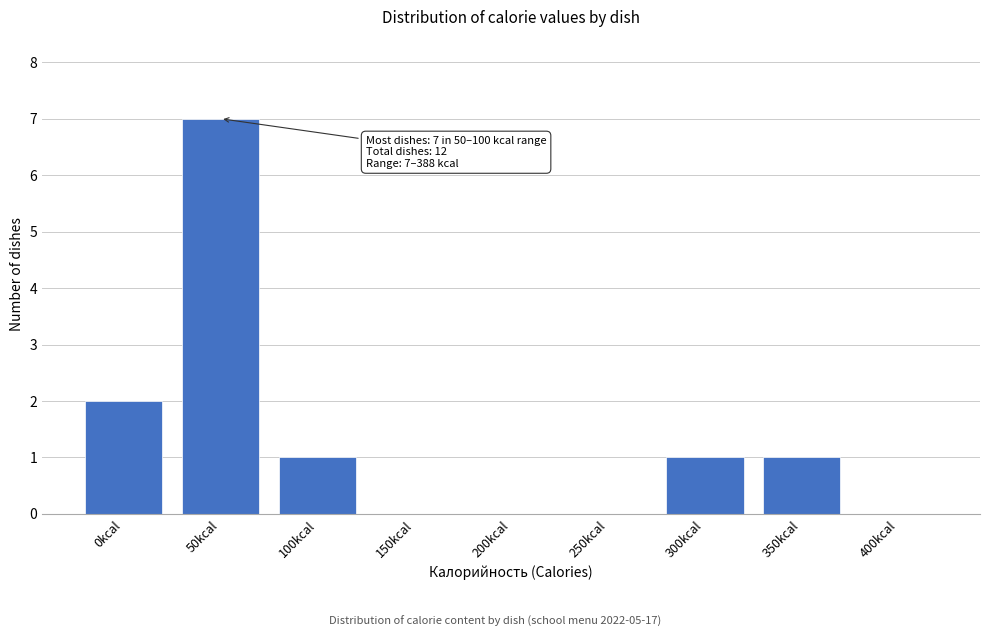

Reading left to right, transcribe all the data shown in this chart.

0kcal=2	50kcal=7	100kcal=1	150kcal=0	200kcal=0	250kcal=0	300kcal=1	350kcal=1	400kcal=0